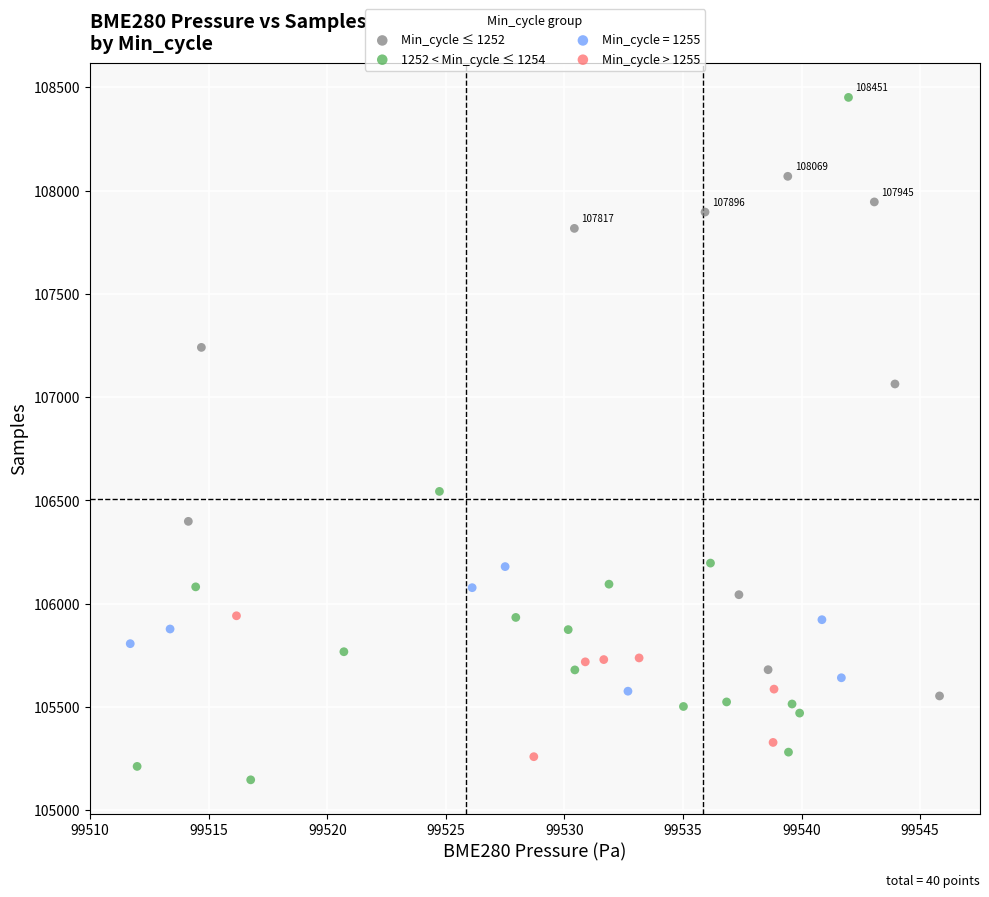

What are all the series names shown in the legend?

Min_cycle ≤ 1252, 1252 < Min_cycle ≤ 1254, Min_cycle = 1255, Min_cycle > 1255